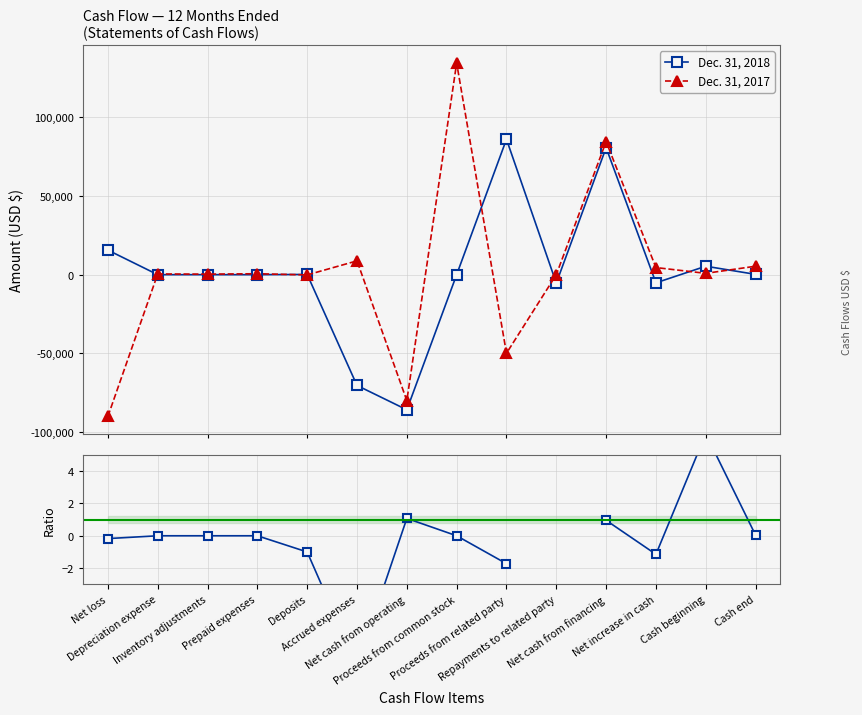

How many values in the Dec. 31, 2018 series exceed 0?

6